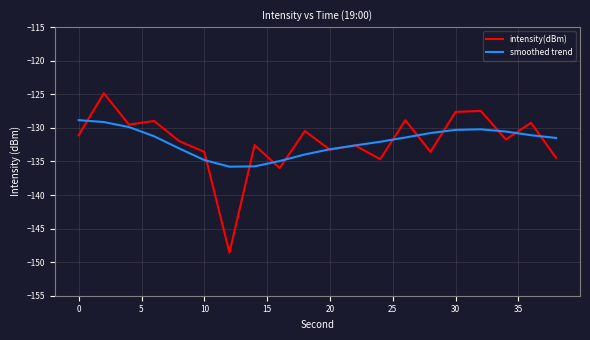

How many interior local peaks does the intensity(dBm) series have?

8